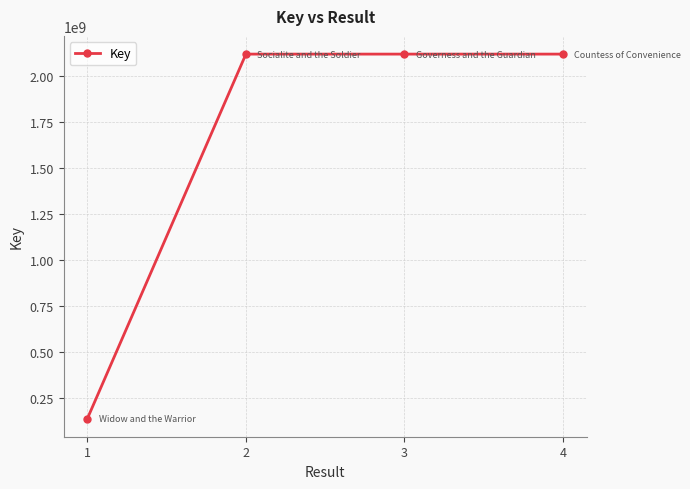

What is the sum of the values at 3 and 4?

4235885256